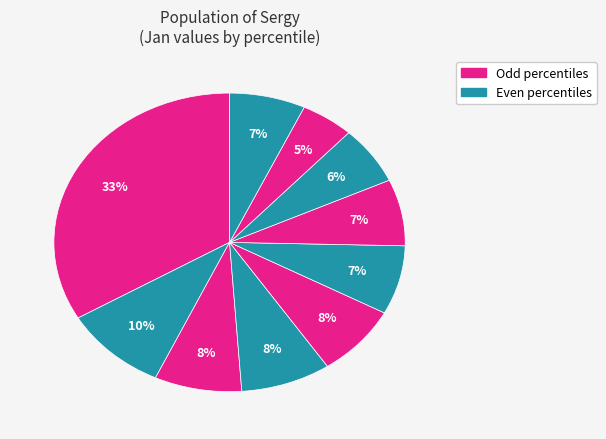

How many slices are in this pie chart?

10